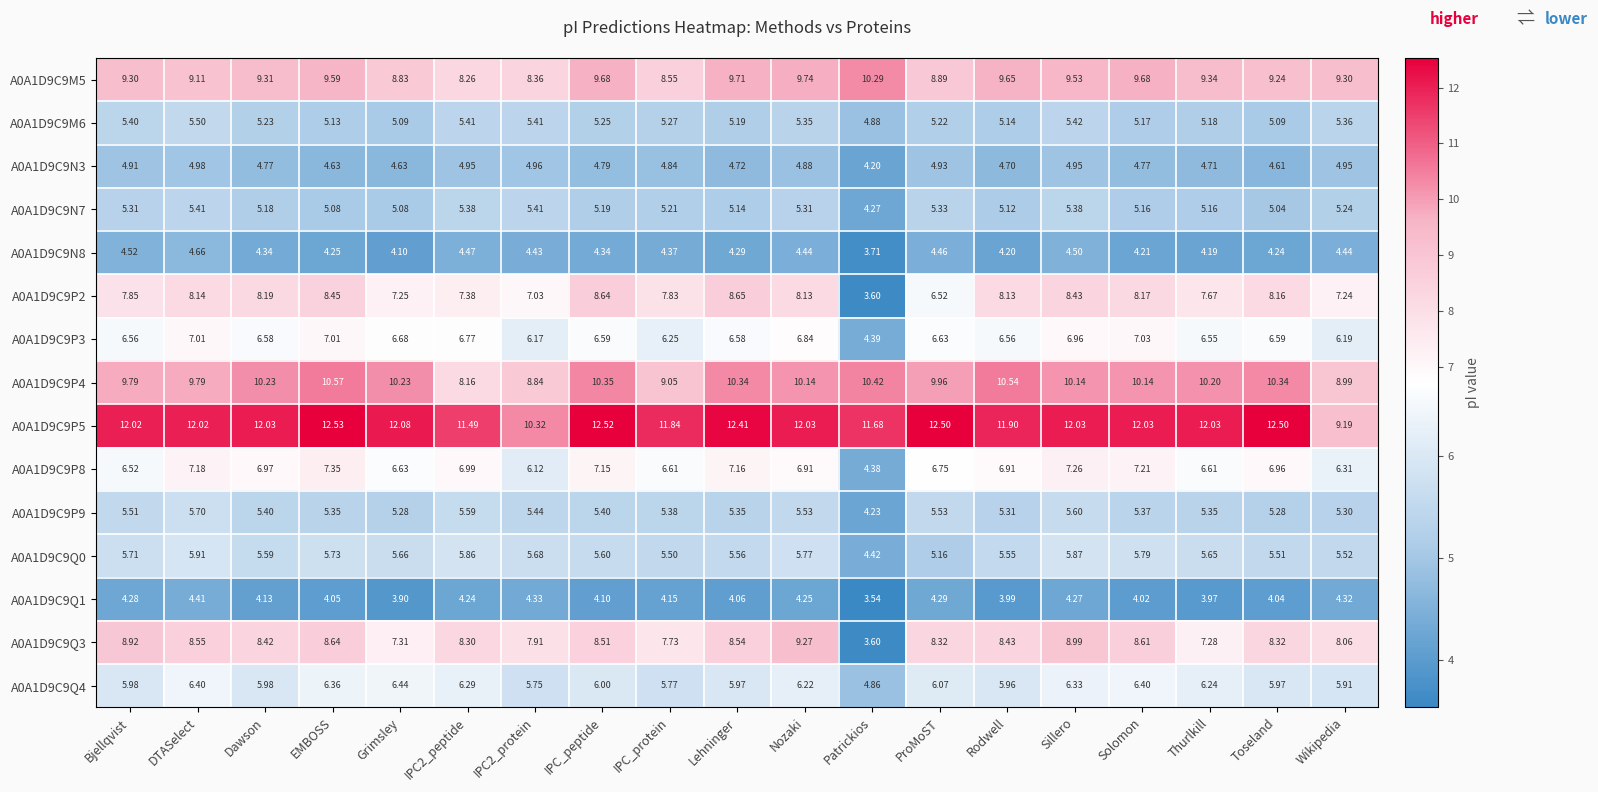

Where is A0A1D9C9N7 nearest to the value 4?

Patrickios